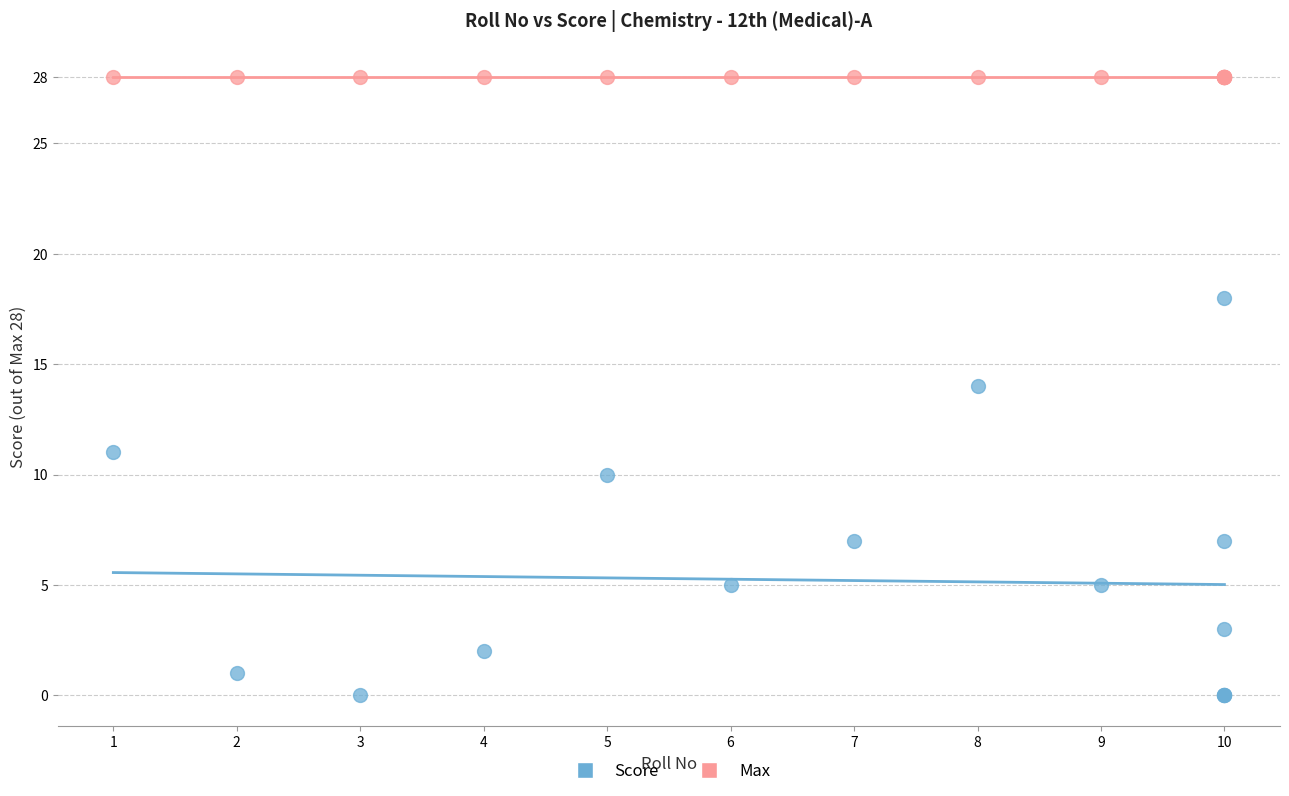

Which series reaches the maximum Y coordinate?

Max